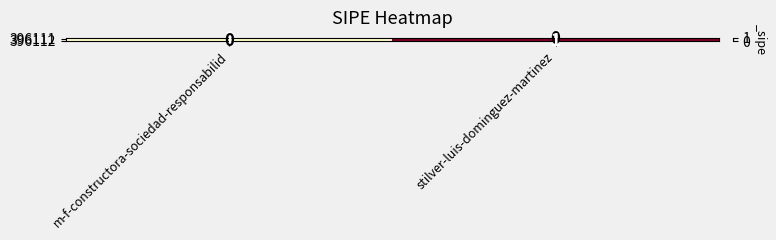

At which label is 396112 closest to 0?

m-f-constructora-sociedad-responsabilid